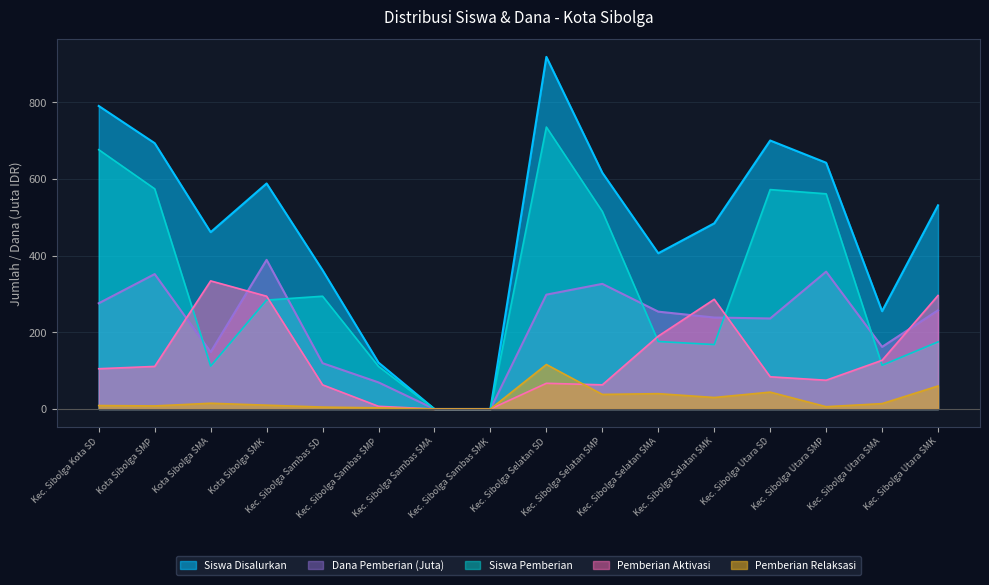

What is the label of the 13th point from the right?

Kota Sibolga SMK